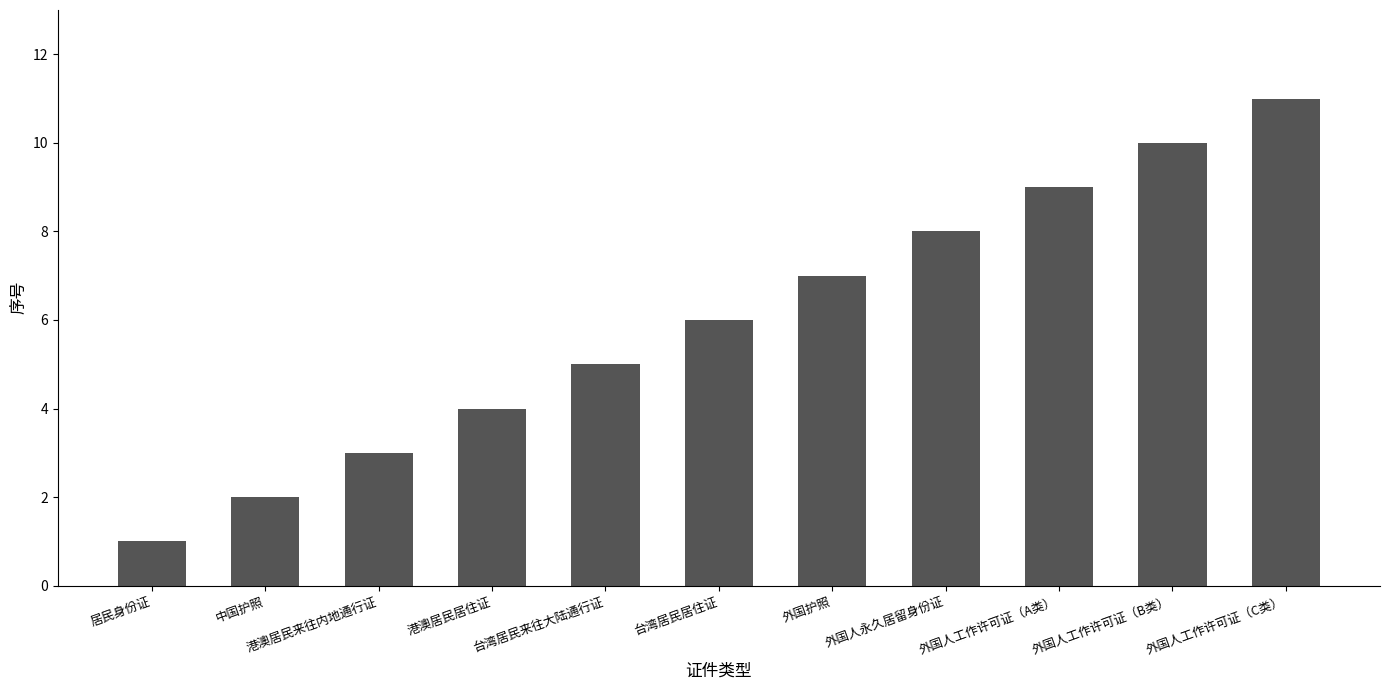

What is the smallest value displayed?

1